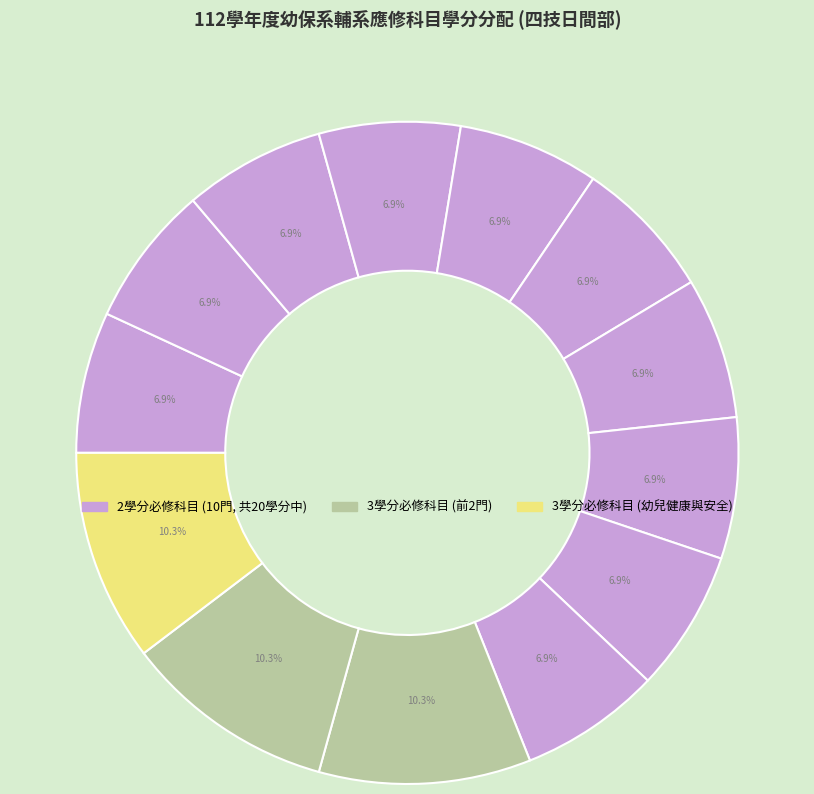

To the nearest percent, what is the difference between the largest and smallest slice percentages?

3%